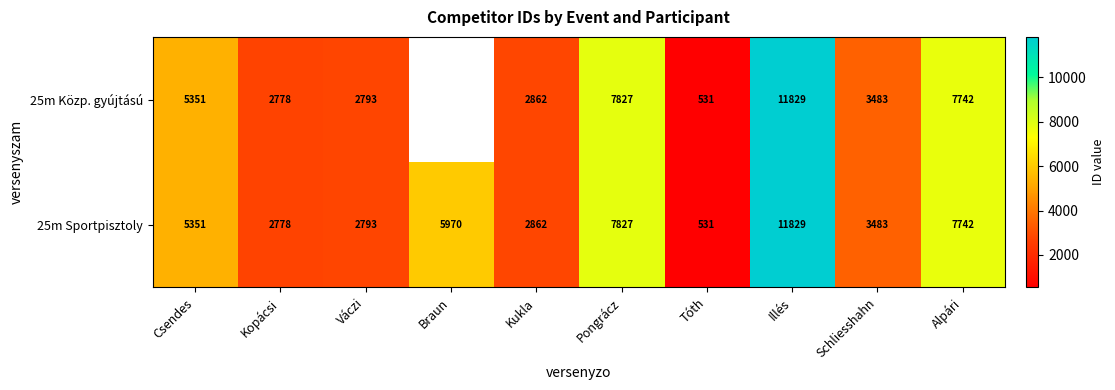

Which category has the highest value in the 25m Sportpisztoly series?

Illés